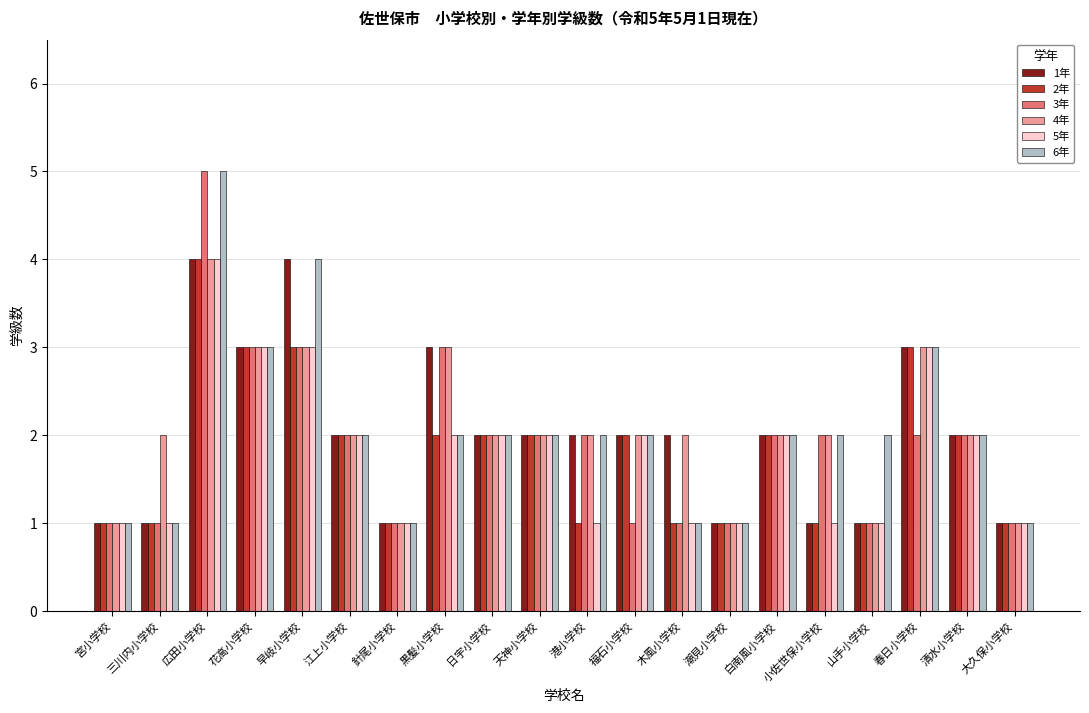

At which category does the chart reach its peak across all series?

広田小学校